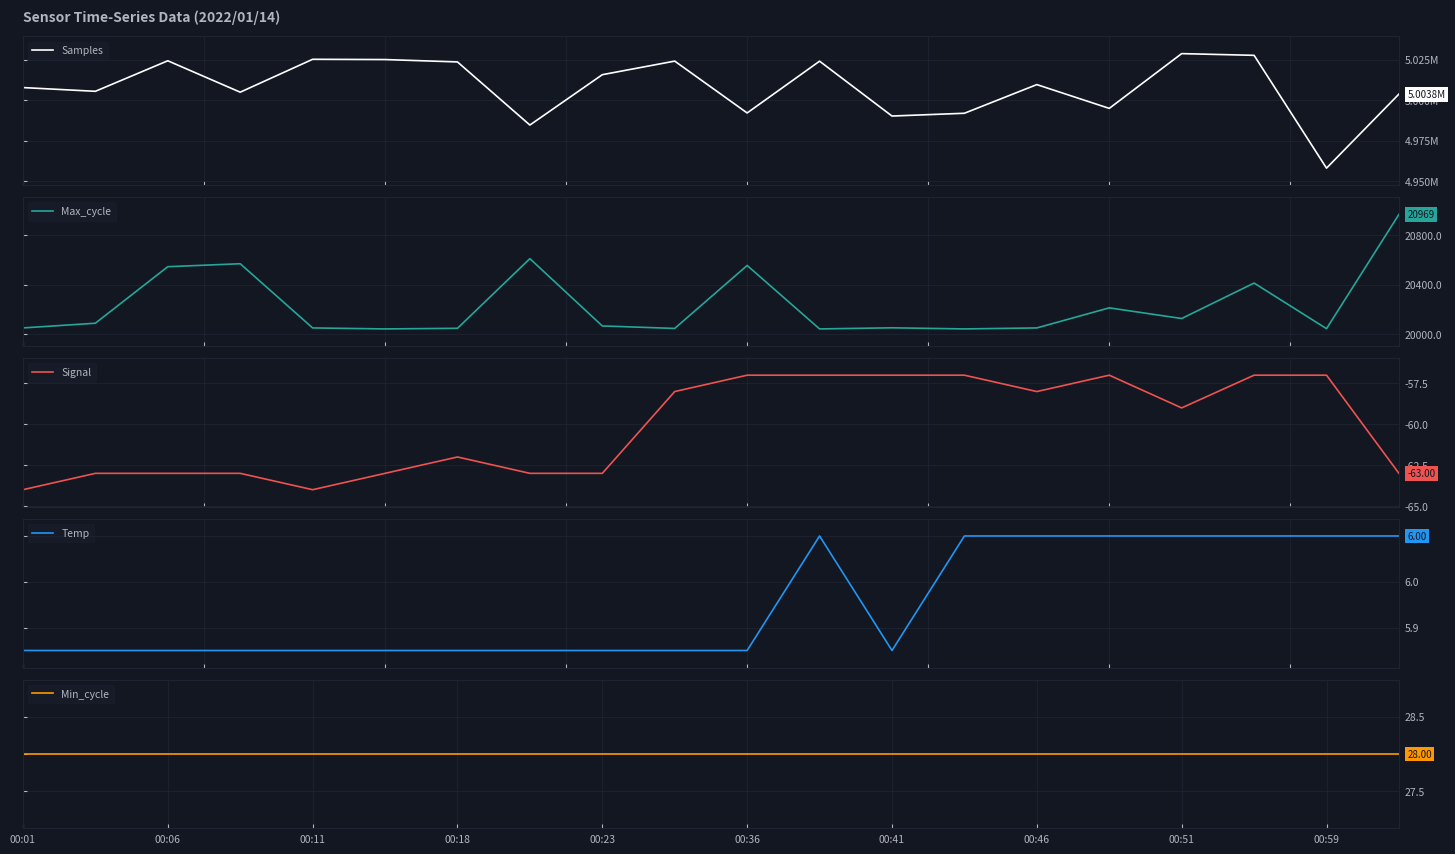

Reading right to left, extract all data points from this chart.

Samples: 5003763.0	4958089.0	5027669.0	5028724.0	4994948.0	5009622.0	4991939.0	4990226.0	5024059.0	4992124.0	5024106.0	5015734.0	4984674.0	5023600.0	5025065.0	5025226.0	5004940.0	5024314.0	5005479.0	5007787.0
Max_cycle: 20969.0	20047.0	20415.0	20129.0	20215.0	20053.0	20045.0	20054.0	20045.0	20557.0	20049.0	20069.0	20612.0	20050.0	20045.0	20053.0	20571.0	20547.0	20091.0	20053.0
Signal: -63.0	-57.0	-57.0	-59.0	-57.0	-58.0	-57.0	-57.0	-57.0	-57.0	-58.0	-63.0	-63.0	-62.0	-63.0	-64.0	-63.0	-63.0	-63.0	-64.0
Temp: 6.0	6.0	6.0	6.0	6.0	6.0	6.0	5.9	6.0	5.9	5.9	5.9	5.9	5.9	5.9	5.9	5.9	5.9	5.9	5.9
Min_cycle: 28.0	28.0	28.0	28.0	28.0	28.0	28.0	28.0	28.0	28.0	28.0	28.0	28.0	28.0	28.0	28.0	28.0	28.0	28.0	28.0